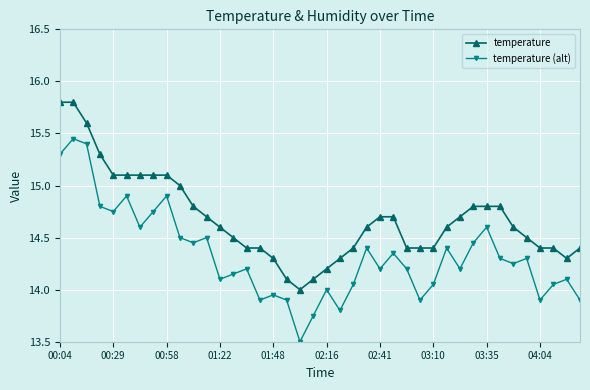

Does the chart have visible grid lines?

Yes